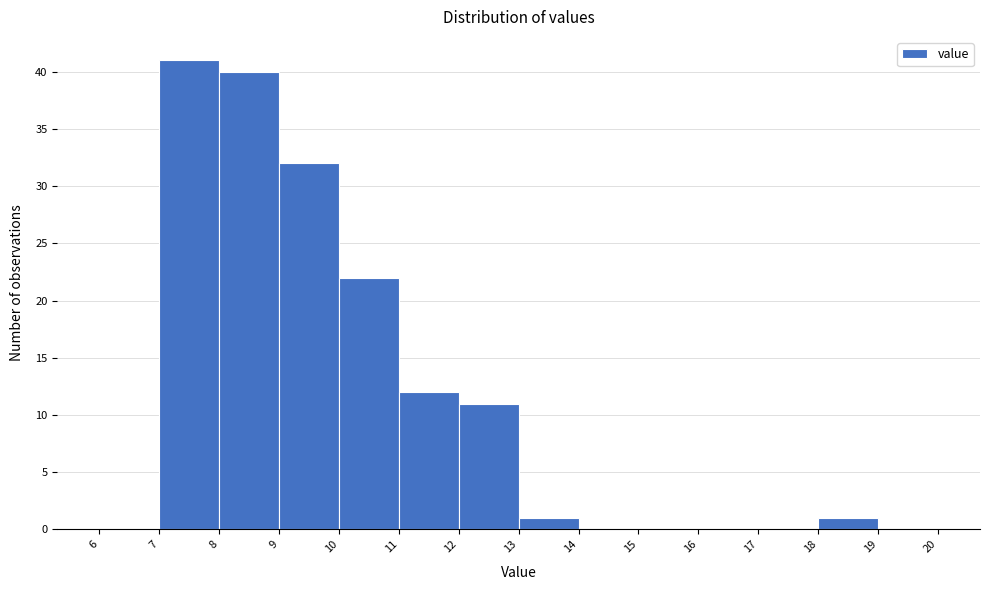

What is the height of the bar covering 8 to 9 on the x-axis? The values are not printed on the chart, so give them approximately, as read against the axis.

40